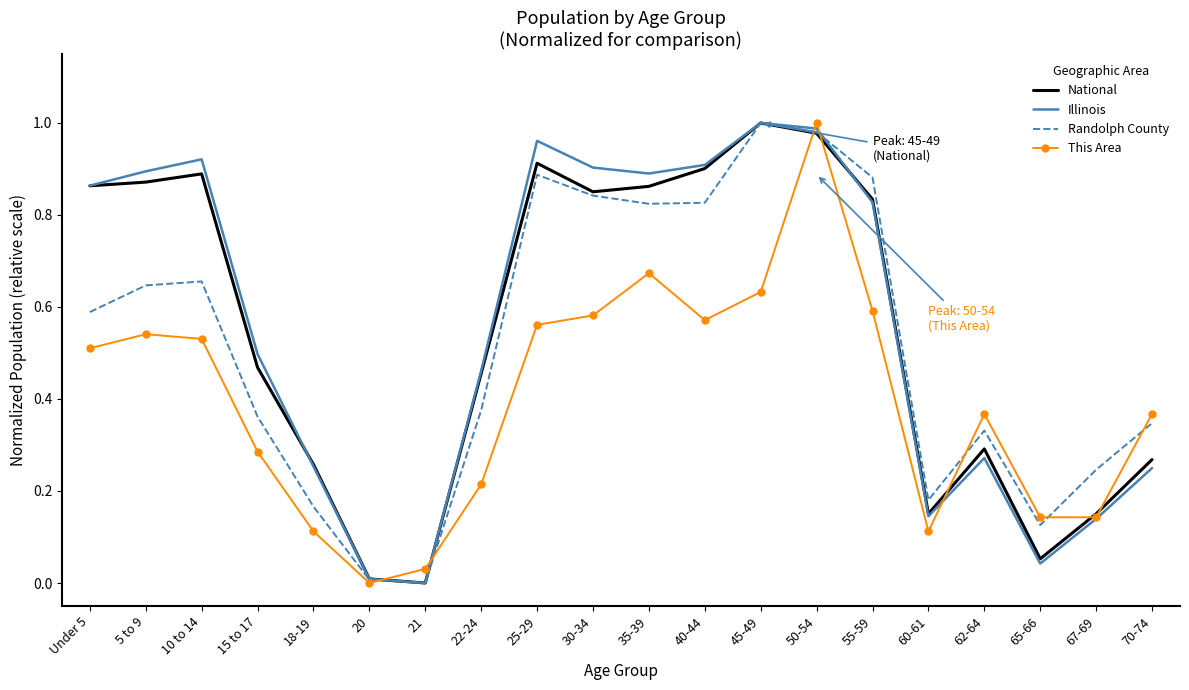

Between 60-61 and 70-74, which series saw the biggest shift?

This Area